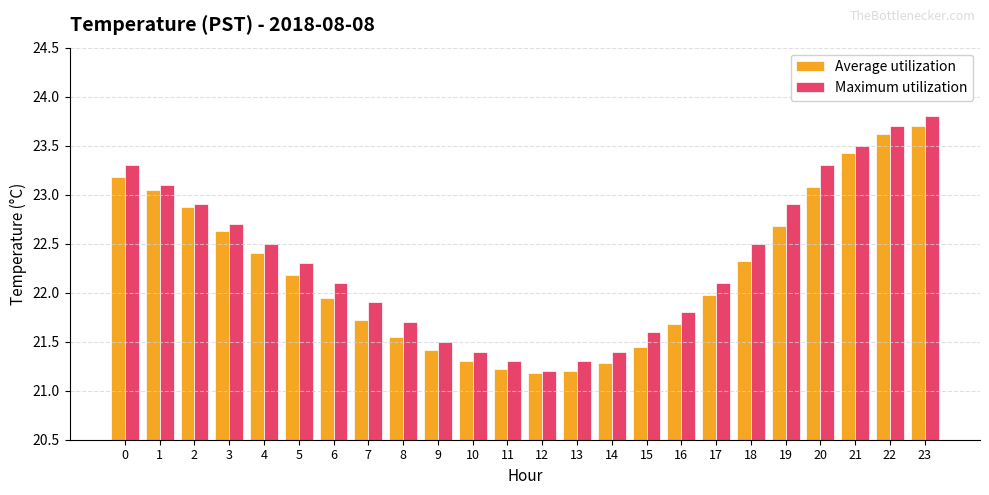

Is it true that Maximum utilization equals 22.1 at 6?

True